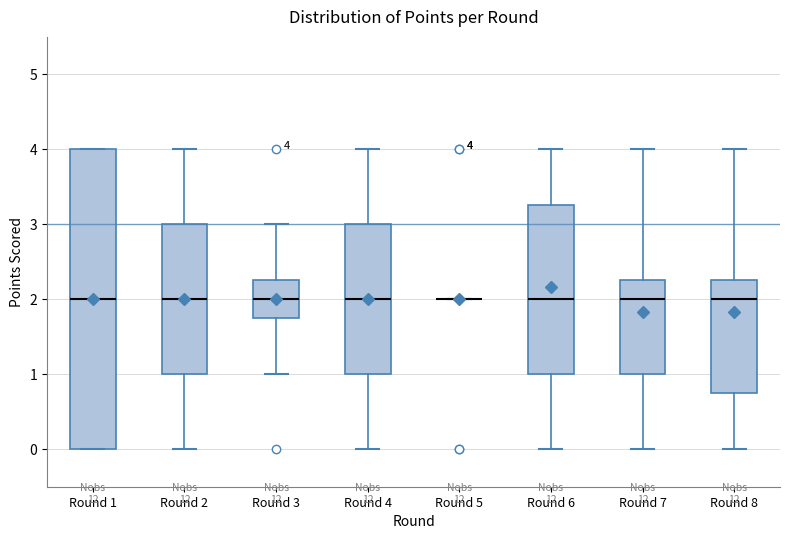

Comparing the boxes themselves (not the whiskers), which one is the tallest?

Round 1